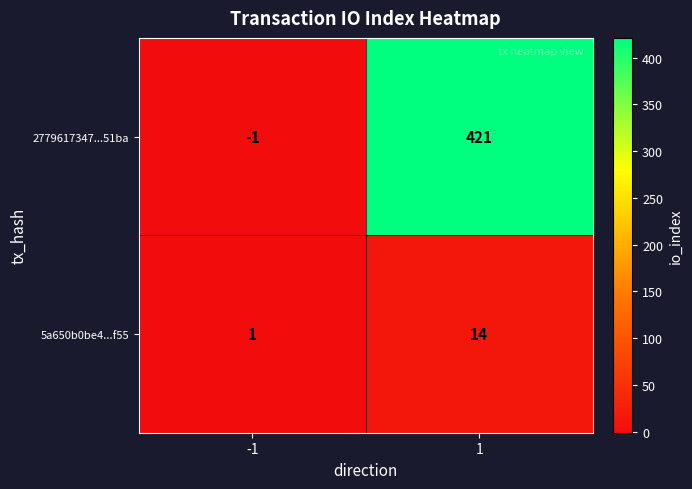

Reading left to right, extract all data points from this chart.

2779617347...51ba: -1	421
5a650b0be4...f55: 1	14